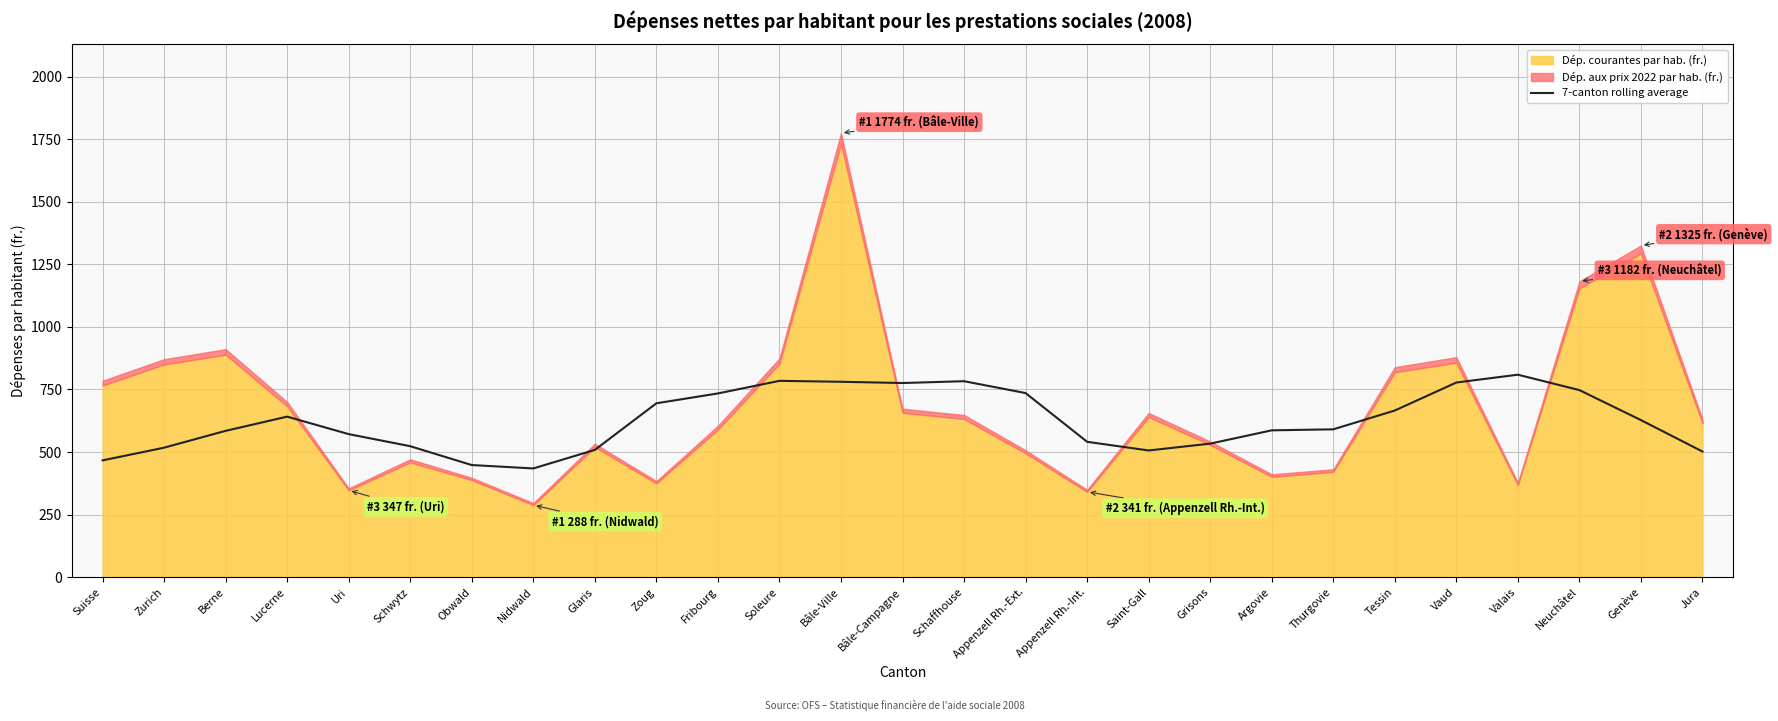

What is the ratio of the value at Obwald to the value at Bâle-Campagne?

0.6